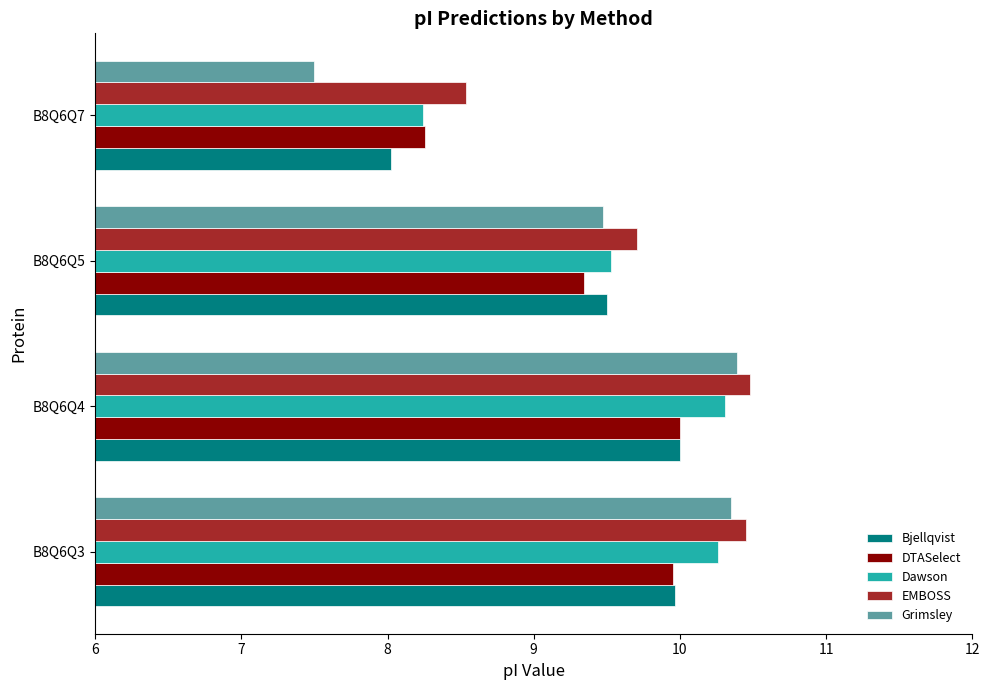

What is the total value across all series at B8Q6Q5?

47.6